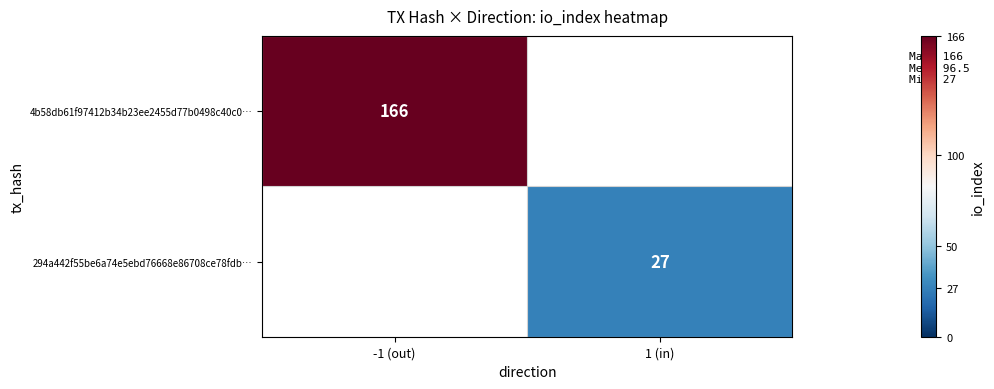

True or false: 4b58db61f97412b34b23ee2455d77b0498c40c0… has a value of 113 at -1 (out).

False